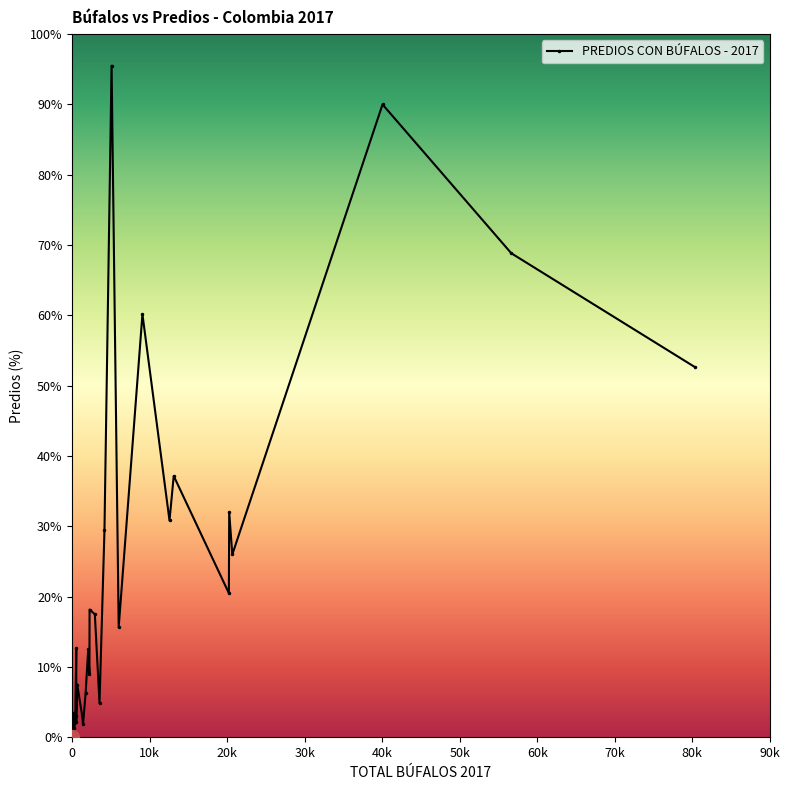

How many positive values are there?

30